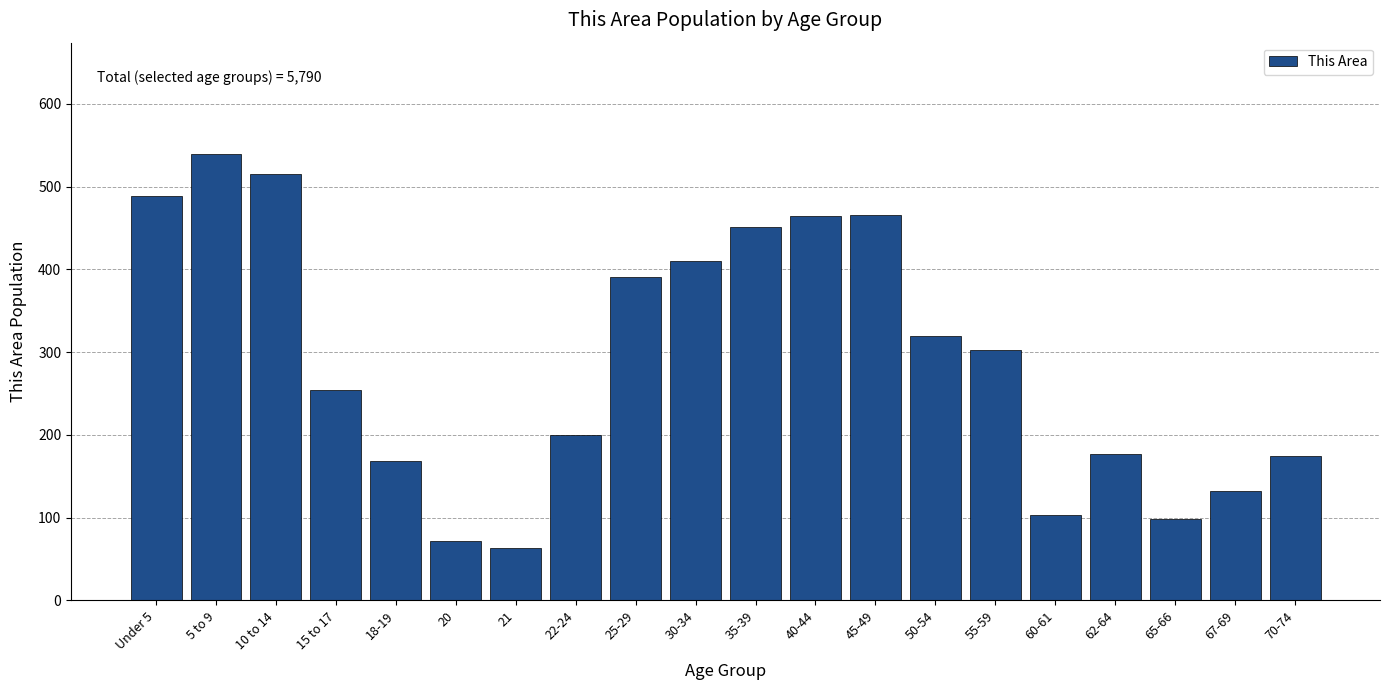

What is the label of the 20th bar from the left?

70-74